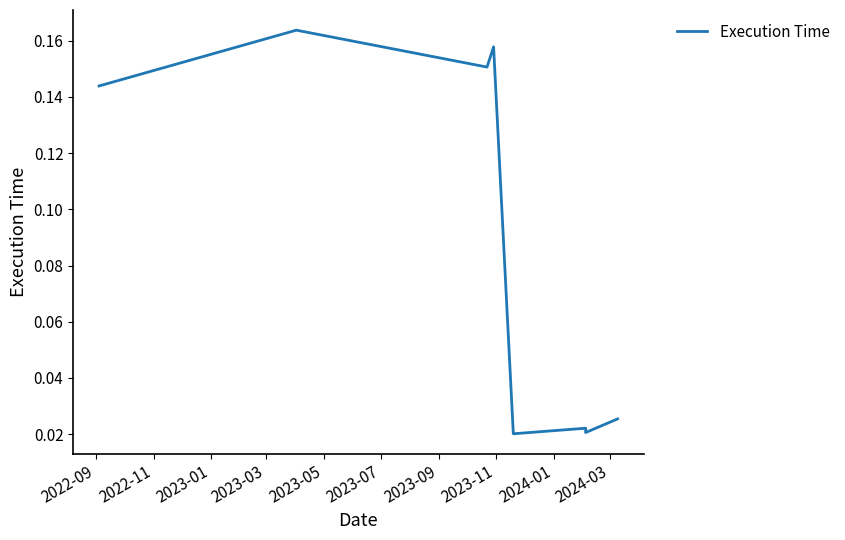

What is the difference between the maximum and second lowest values?

0.1